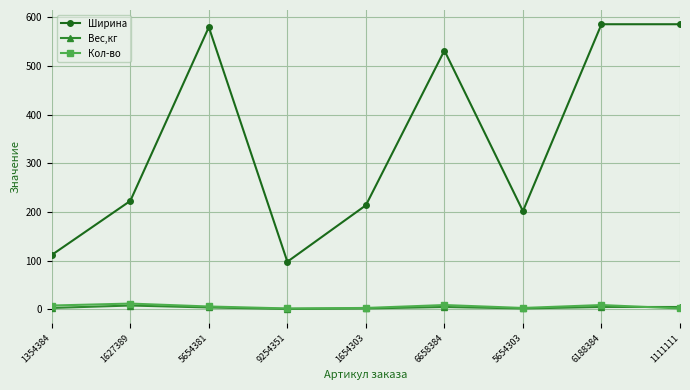

What are all the series names shown in the legend?

Ширина, Вес,кг, Кол-во